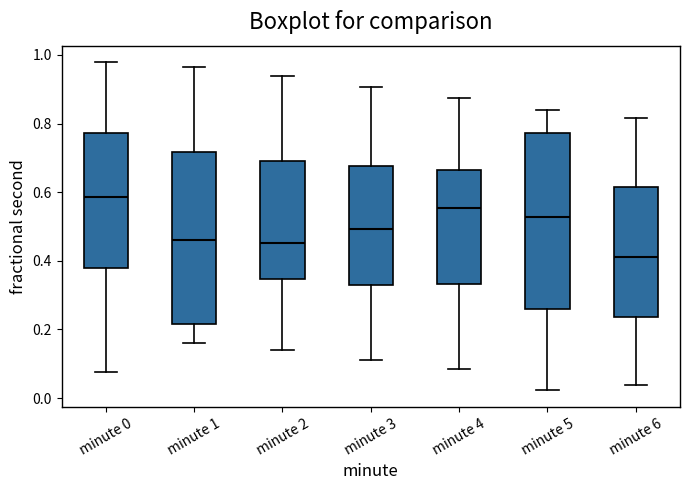

Which box has the highest median line?

minute 0